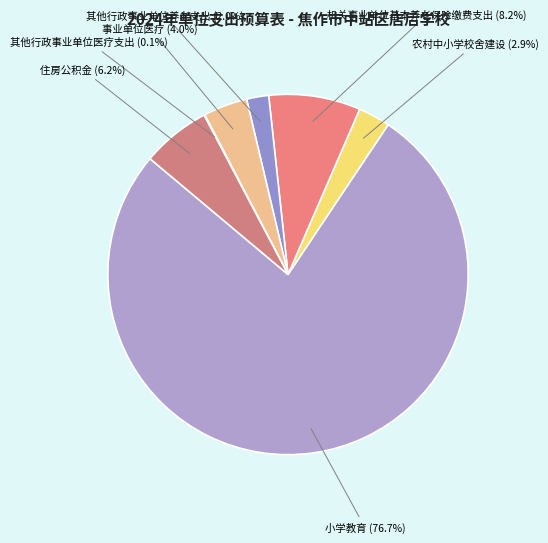

Which slice represents more than half of the pie?

小学教育